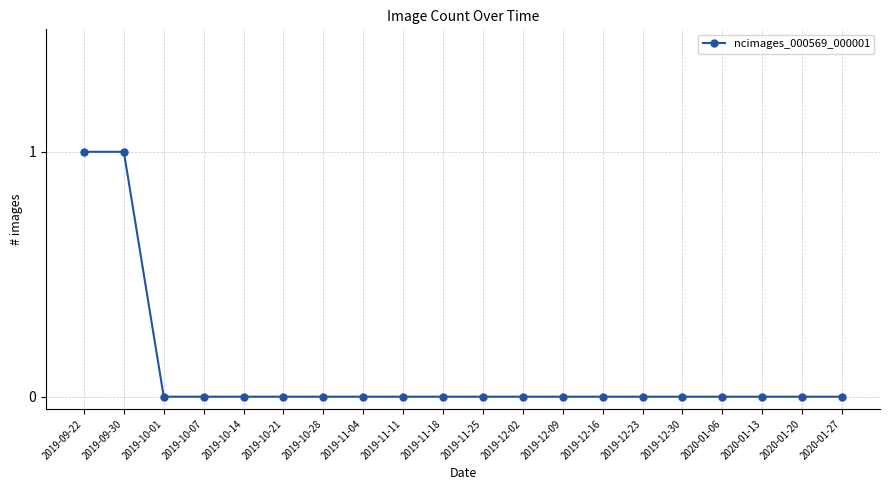

Is it true that the value at 2019-11-04 is 0?

True